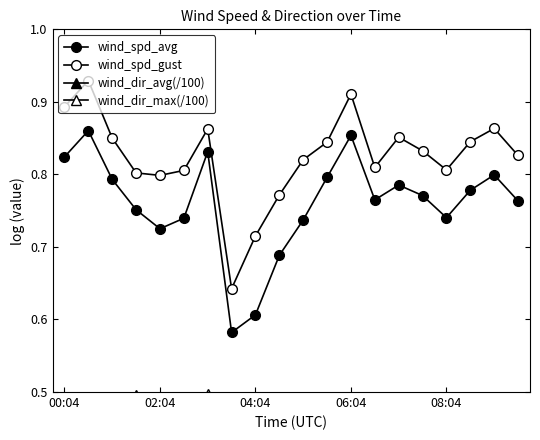

What is the average value of the wind_dir_max(/100) series?

0.5